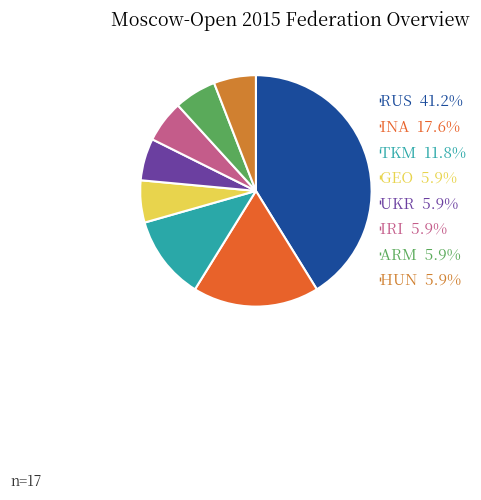

Count the number of slices in the pie.

8